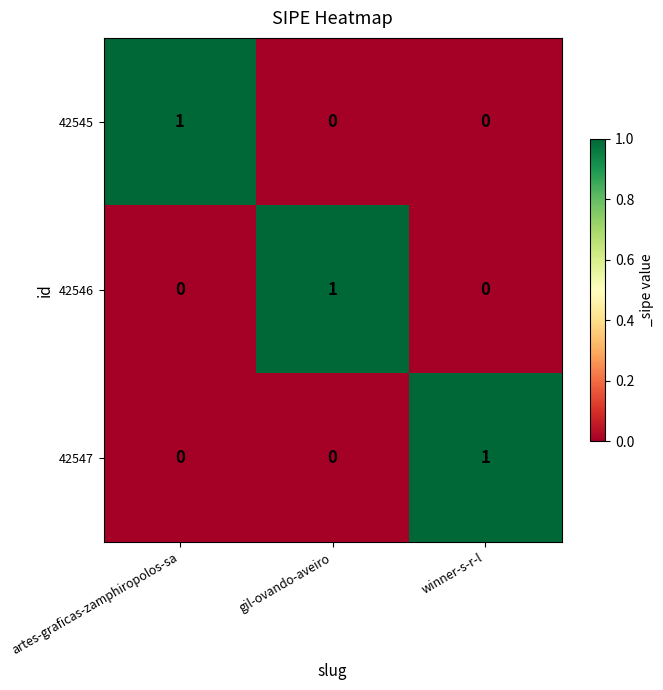

How many 42546 values are between 0 and 1?

3